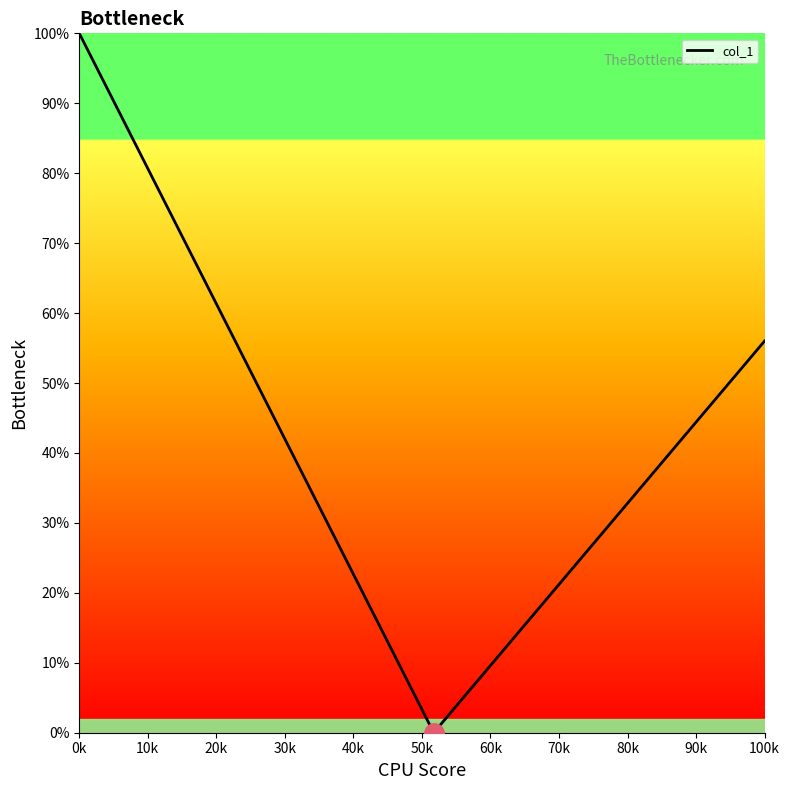

What is the maximum value shown in the chart?

100.0